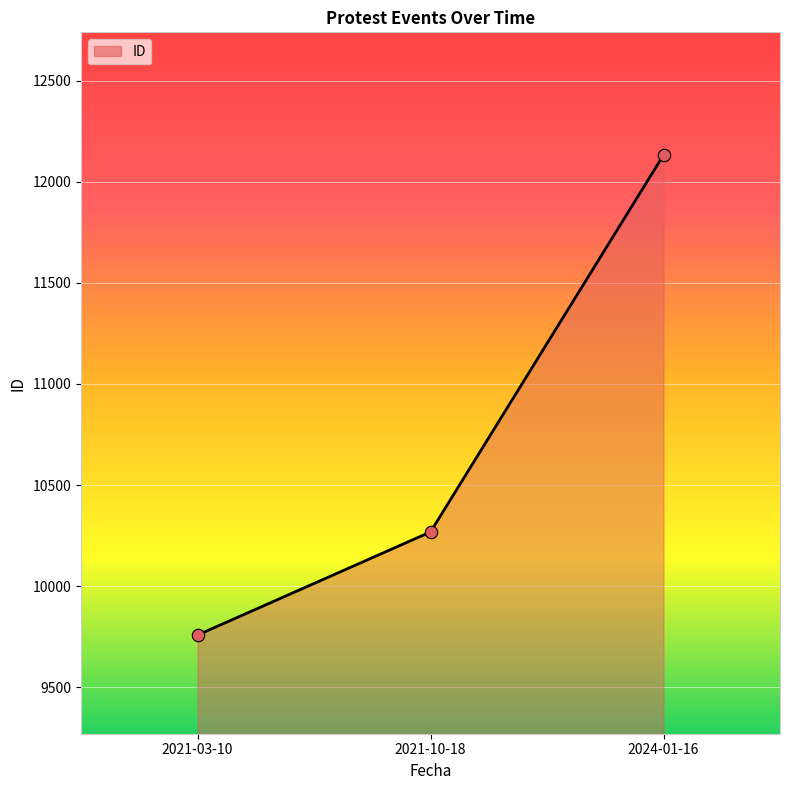

What is the change in value from 2021-10-18 to 2024-01-16?

+1864